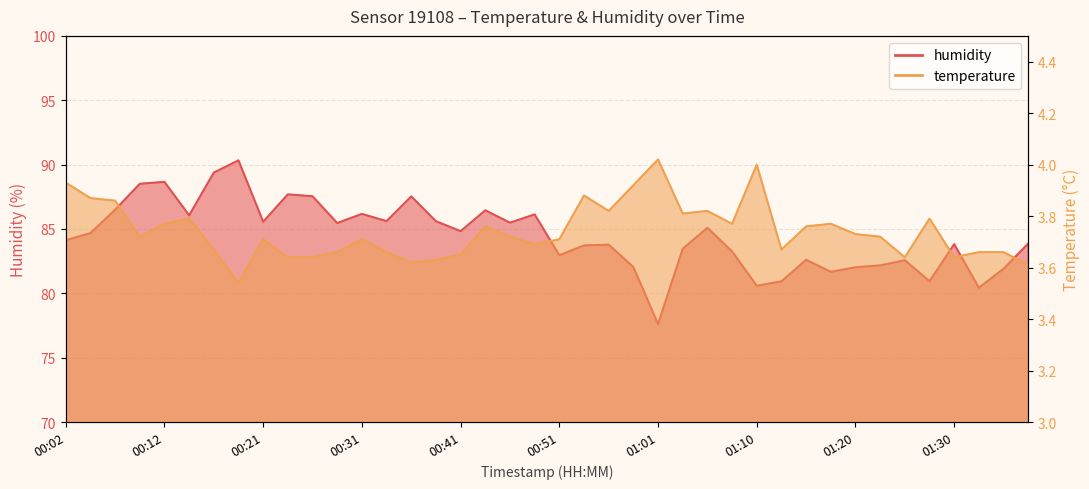

Which series has the widest spread of values?

humidity